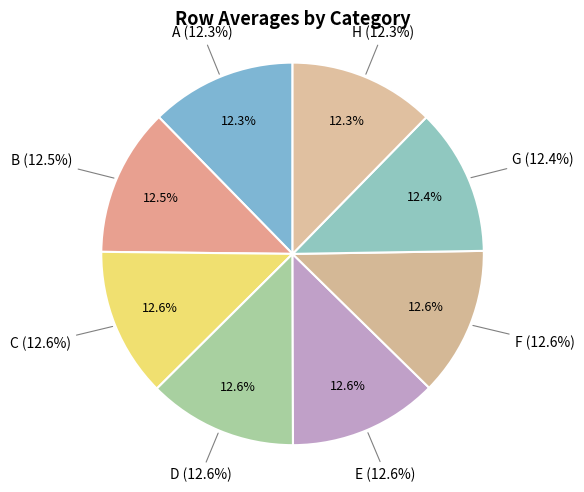

How many segments does this pie chart have?

8